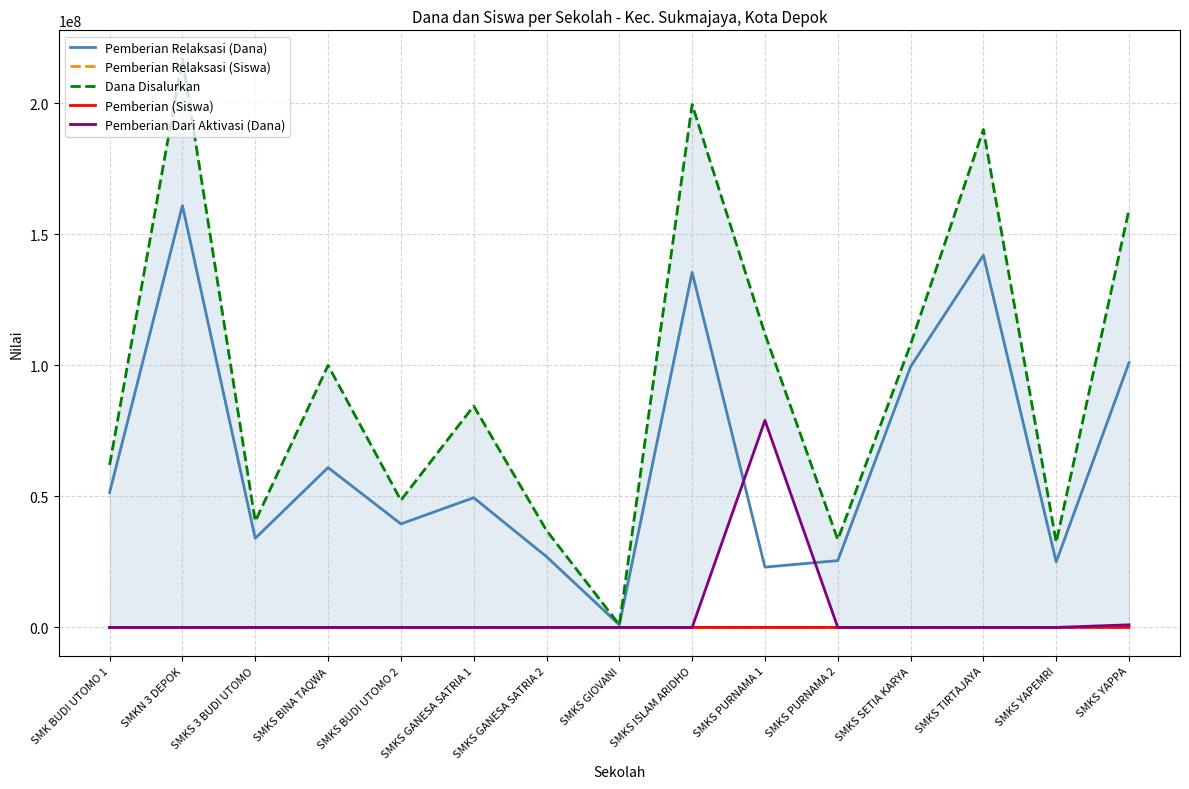

What is the difference between the second highest and second lowest values in the Pemberian Dari Aktivasi (Dana) series?

1000000